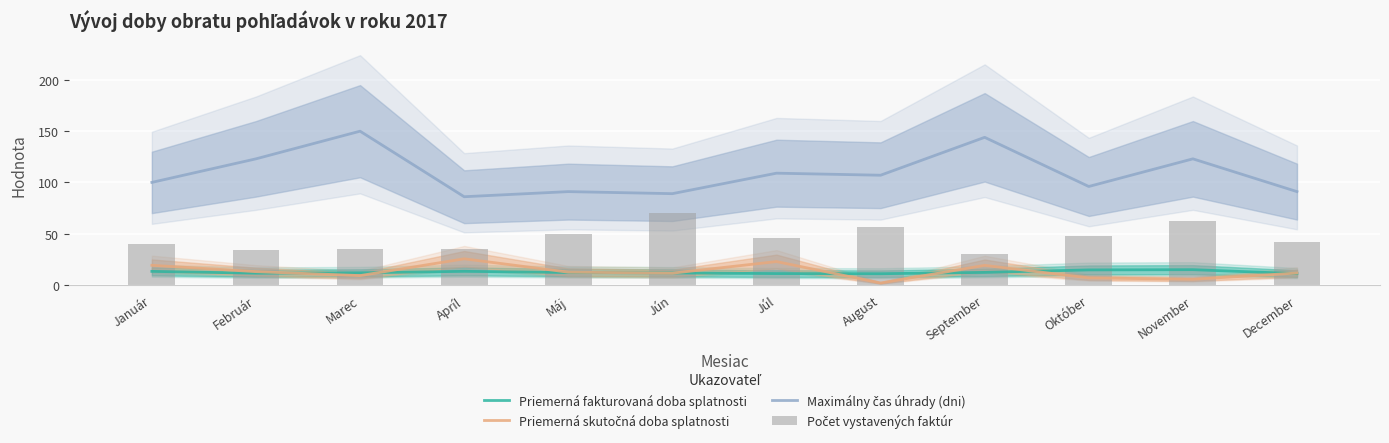

List the series in order of their peak value, lowest first.

Priemerná fakturovaná doba splatnosti, Priemerná skutočná doba splatnosti, Počet vystavených faktúr, Maximálny čas úhrady (dni)